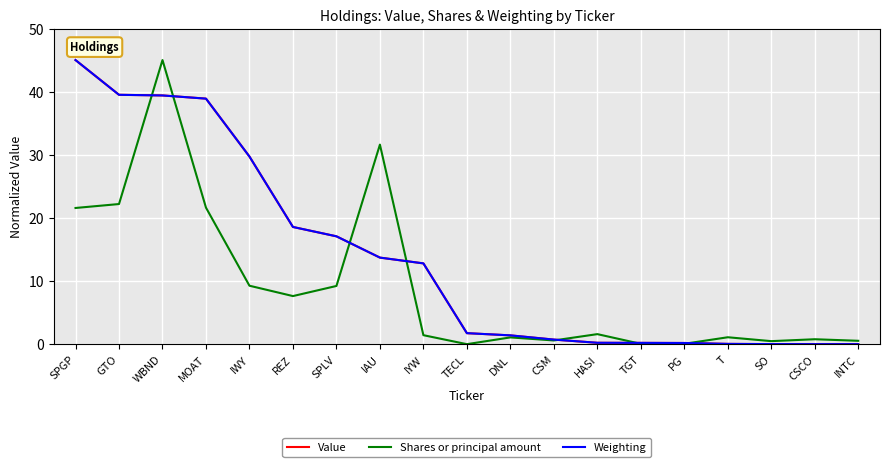

What is the highest value of the Value series?

45.0